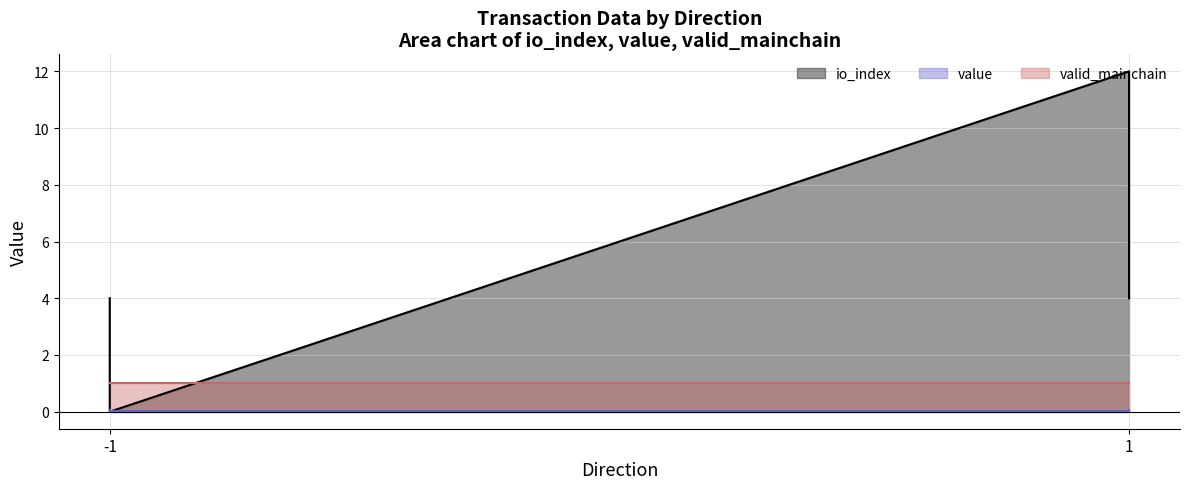

At which label does value reach its peak?

-1